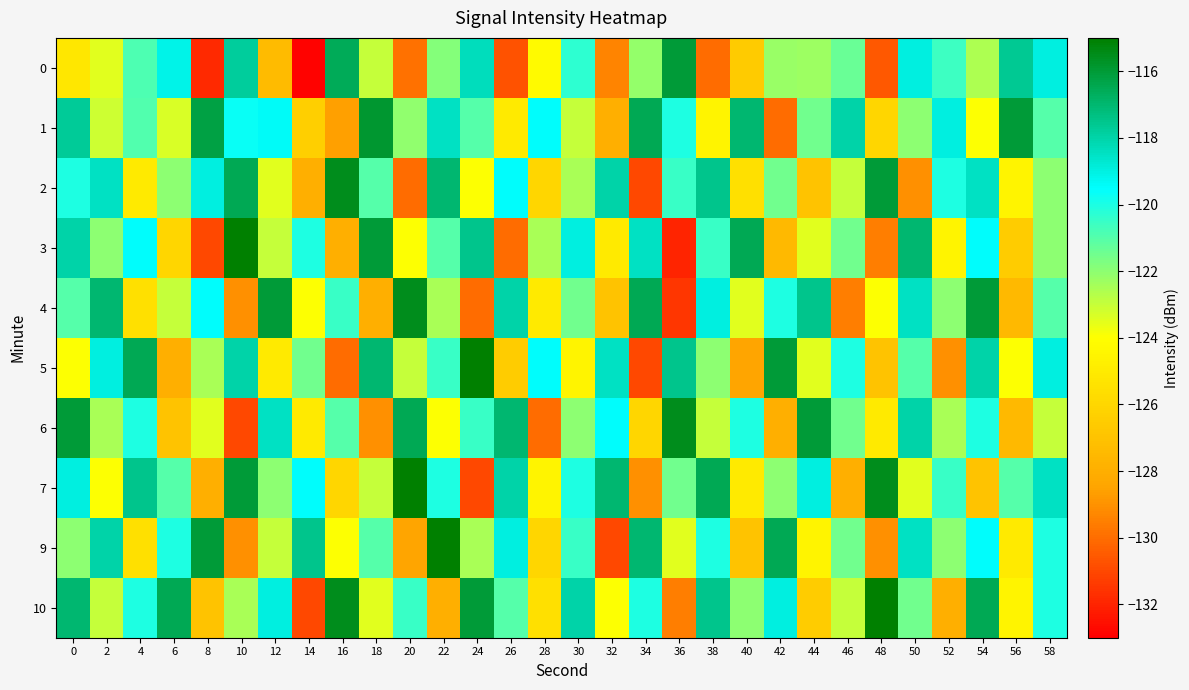

What is the spread (max minus min) of values at 28?

10.5